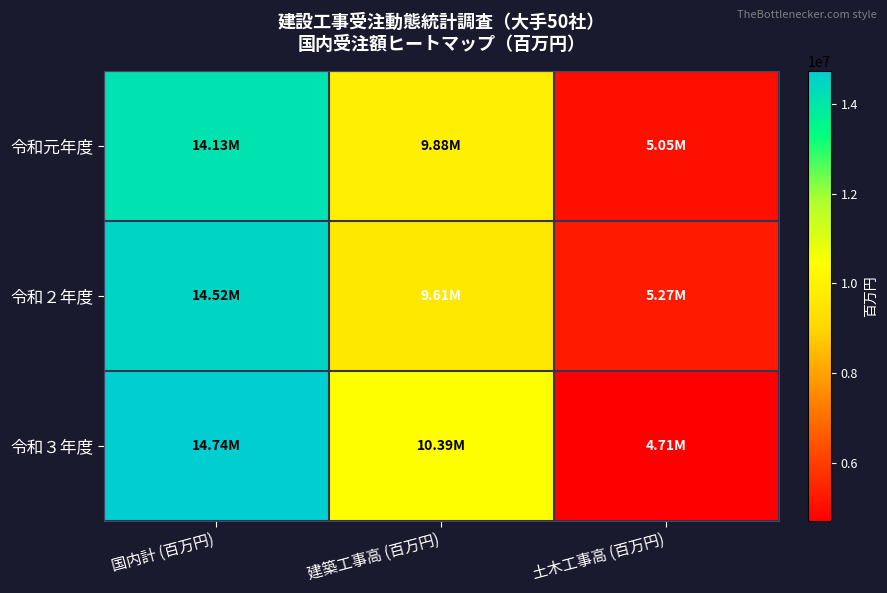

Which label corresponds to the largest value in the chart?

国内計 (百万円)